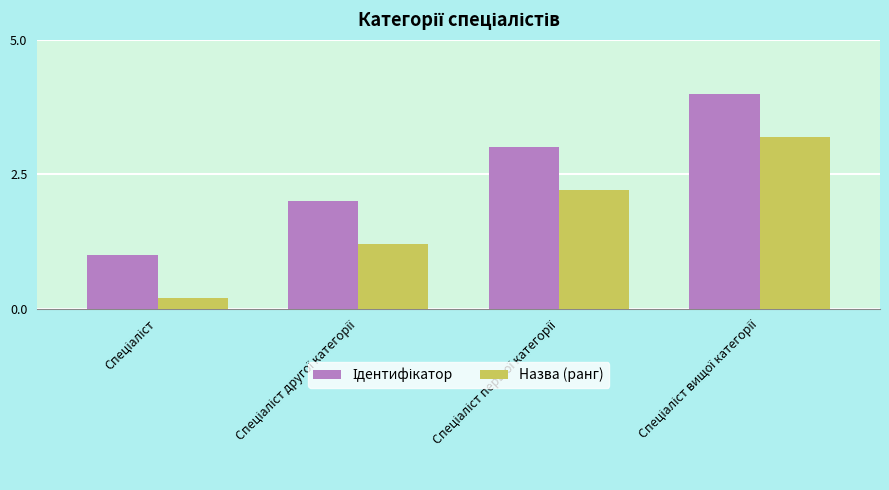

What is the sum of all Назва (ранг) values?

6.8